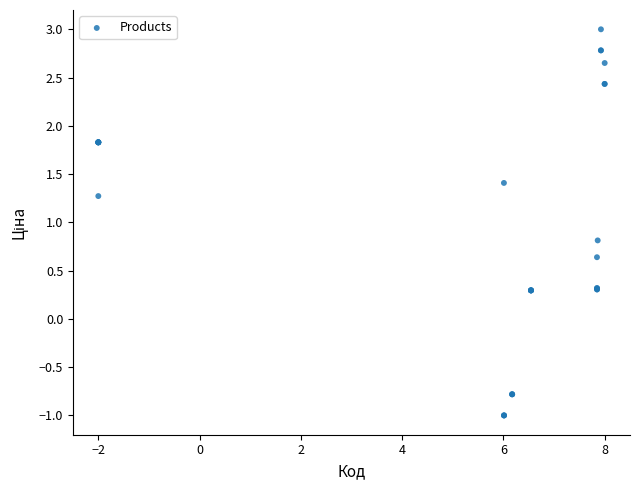

What Y value in the scatter plot is closest to 1?

0.8